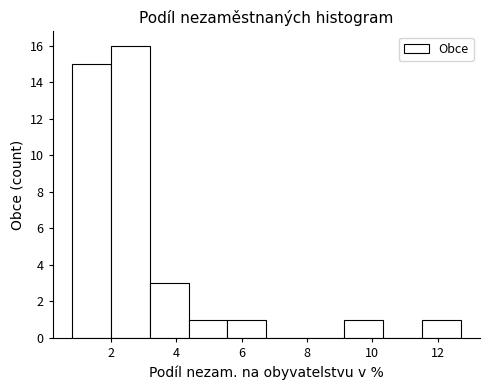

How tall is the bar that spans 3.2 to 4.4 on the x-axis? Neither the bar edges nor the heights are printed on the chart, so give them approximately, as read against the axes.

3